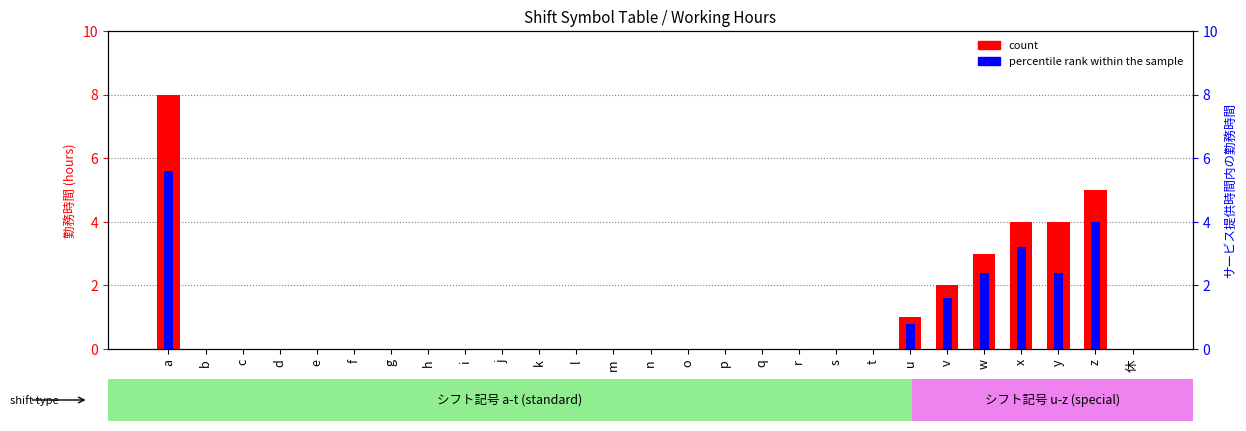

Which series has the largest total across all categories?

count